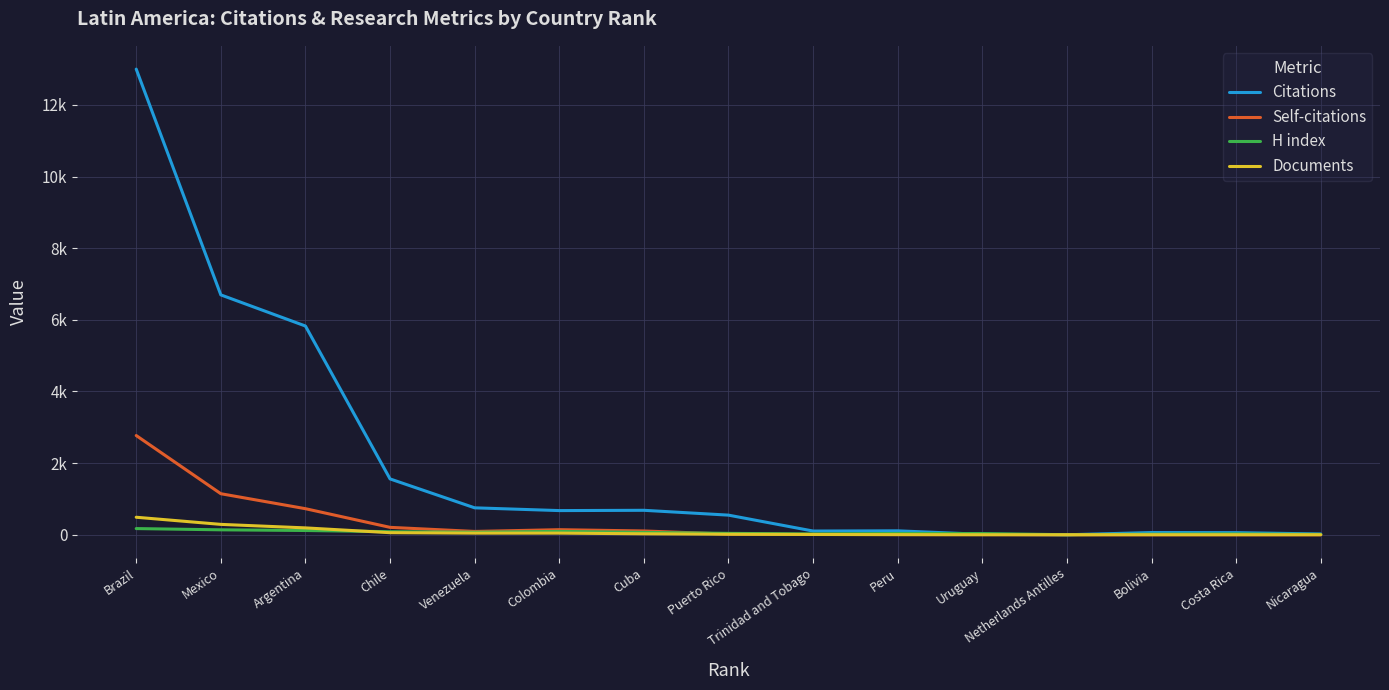

What are all the series names shown in the legend?

Citations, Self-citations, H index, Documents